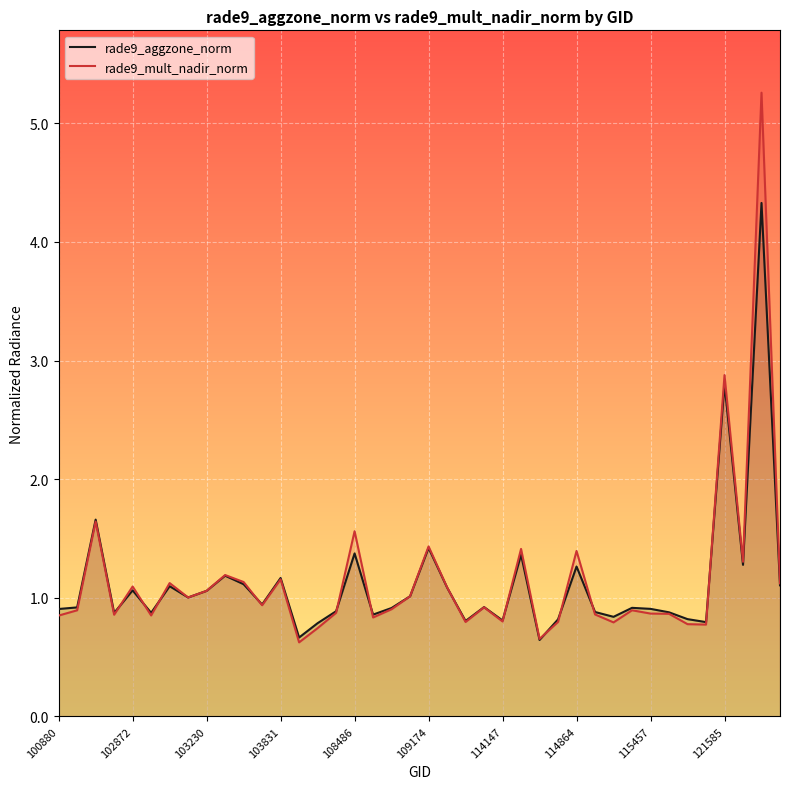

How many intersections are there between rade9_mult_nadir_norm and rade9_aggzone_norm?

13